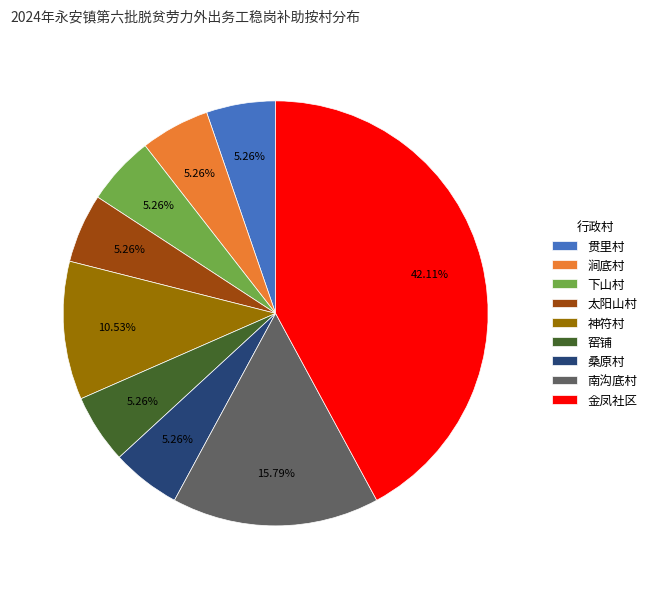

How many segments does this pie chart have?

9